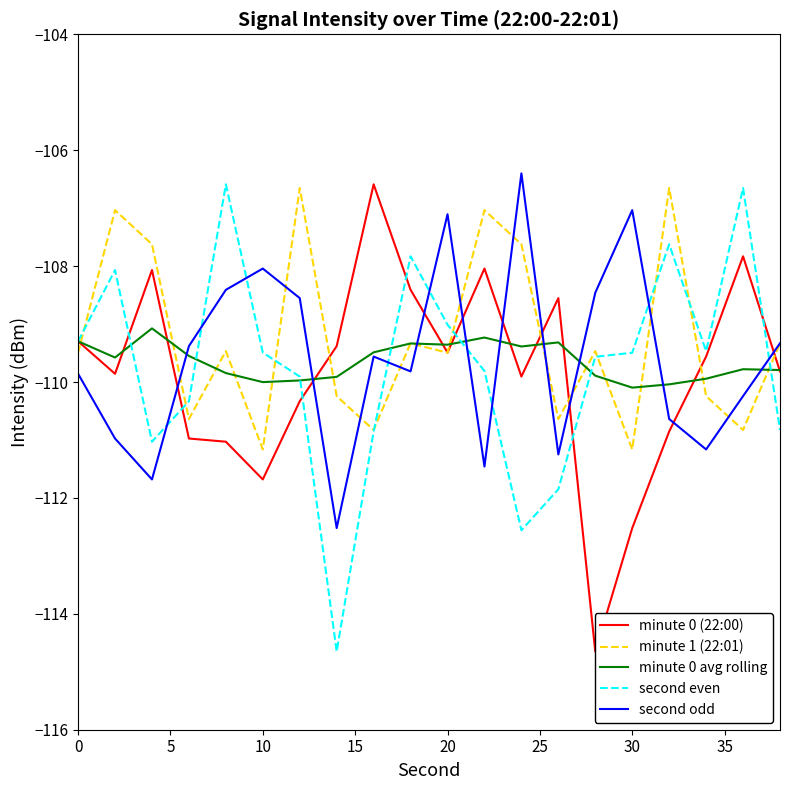

The second even series shows -53.5 at 0. True or false?

False